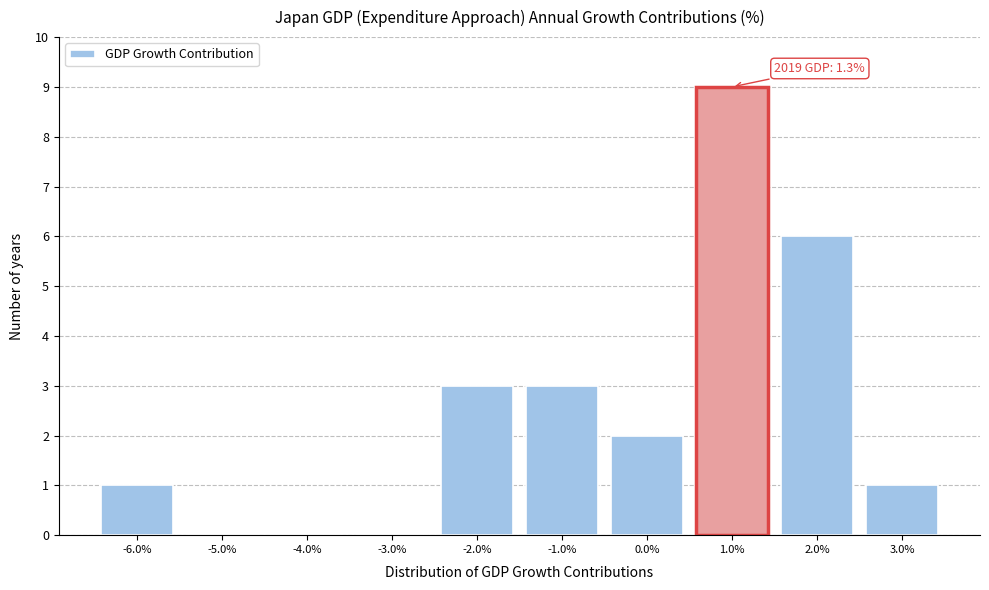

Which range on the x-axis has the tallest bar?

0.5 to 1.5